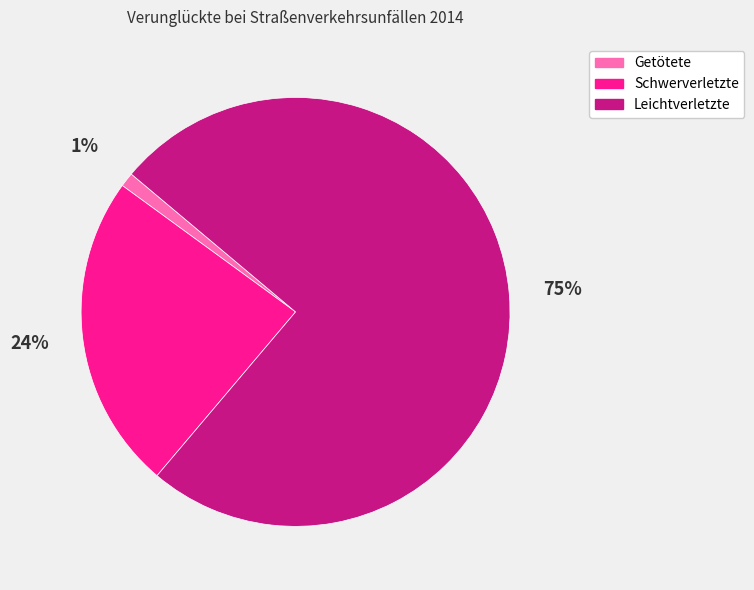

Which category accounts for the majority?

Leichtverletzte